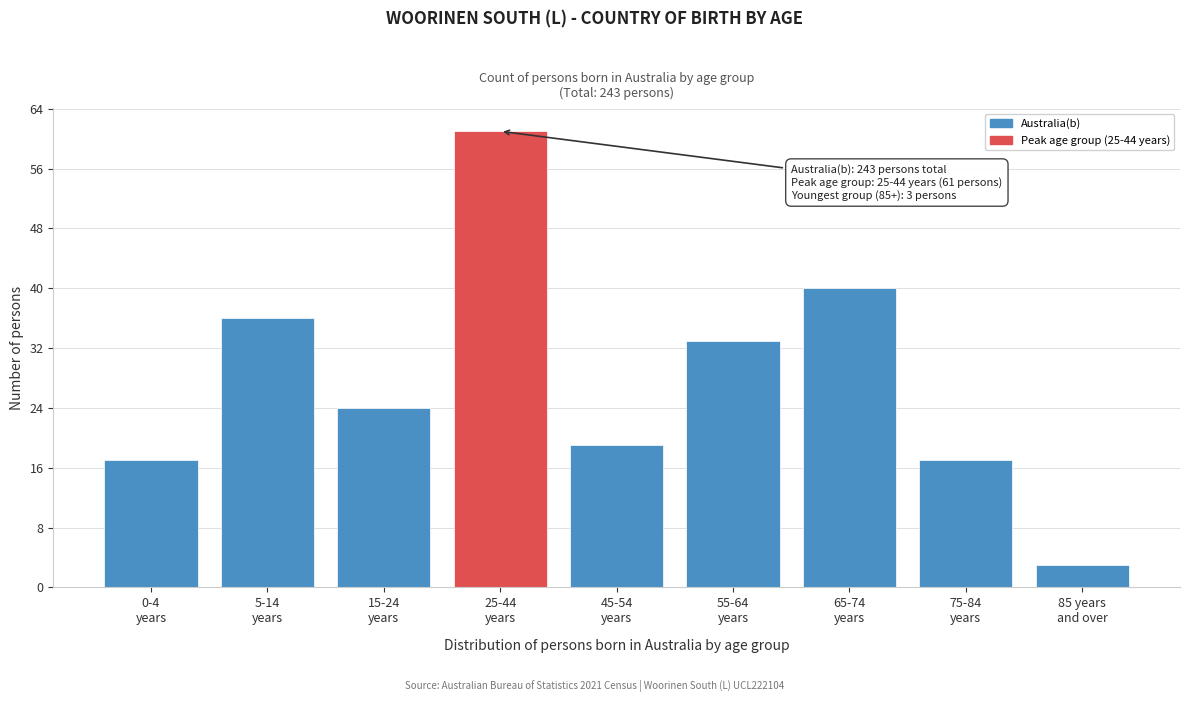

Reading left to right, transcribe all the data shown in this chart.

17	36	24	61	19	33	40	17	3